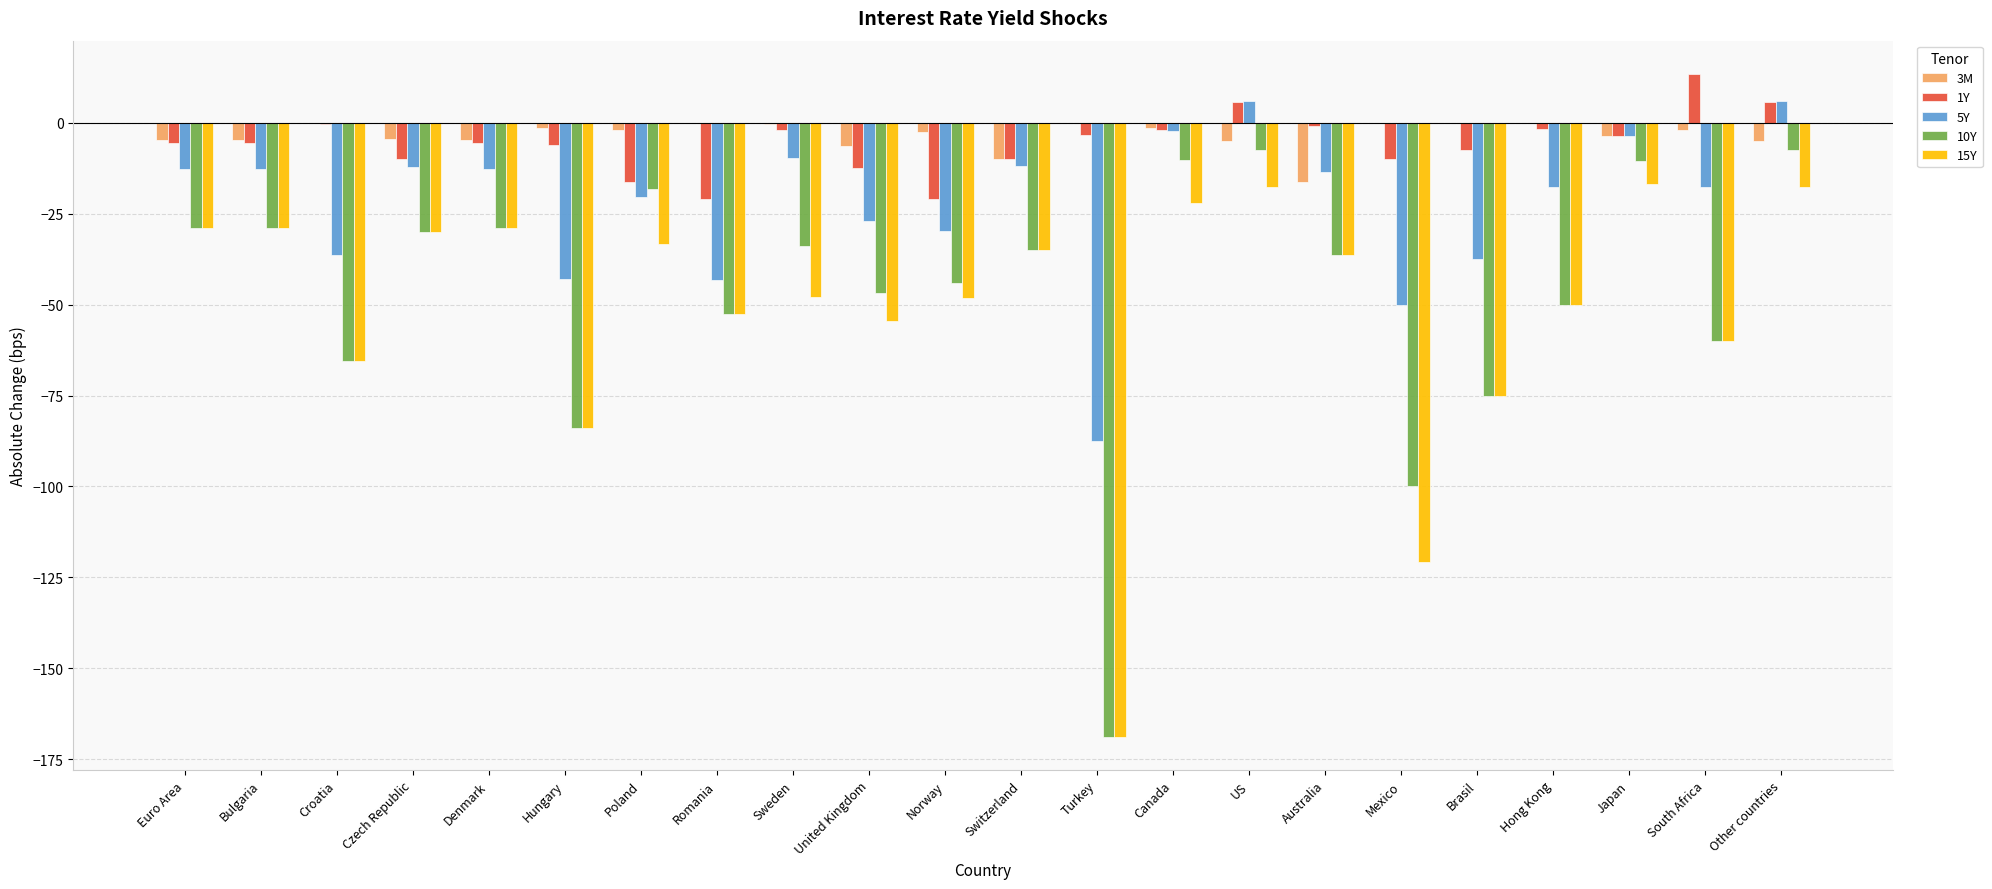

Which label corresponds to the largest value in the chart?

South Africa